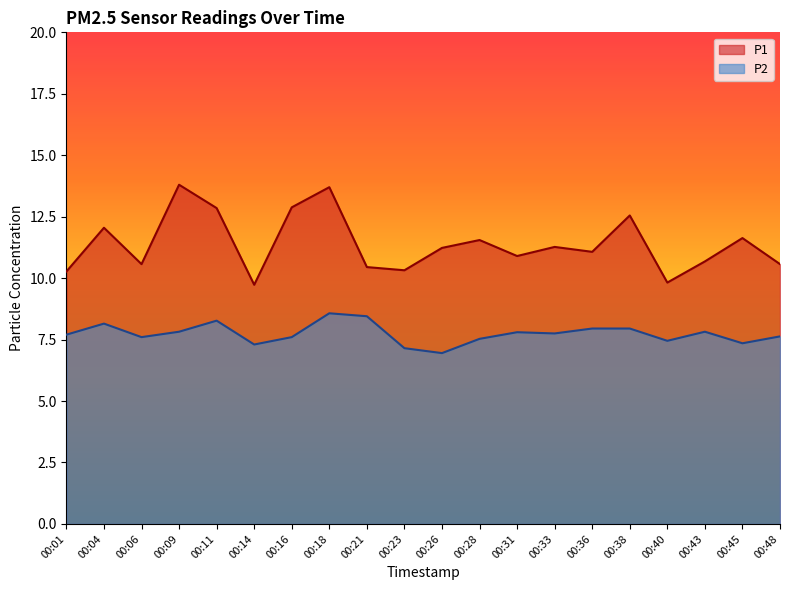

True or false: P2 and P1 intersect in this chart.

False